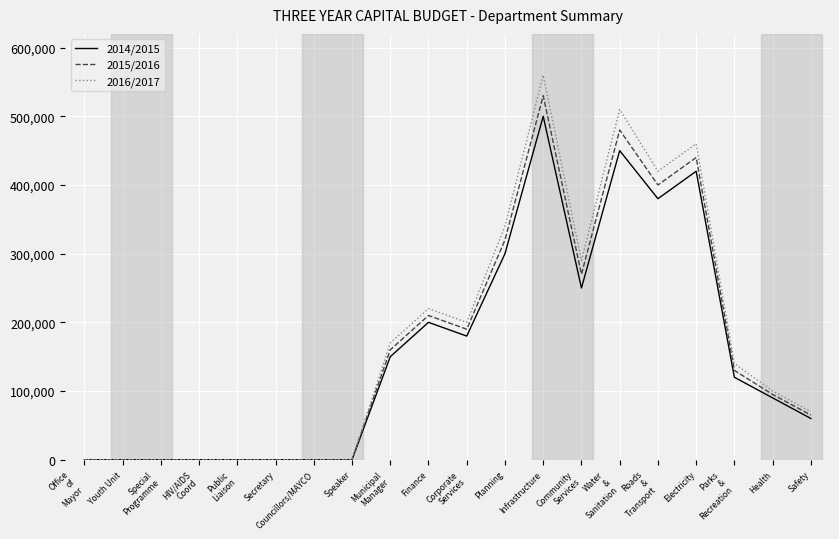

What is the difference between the highest and lowest values at Electricity?

40000